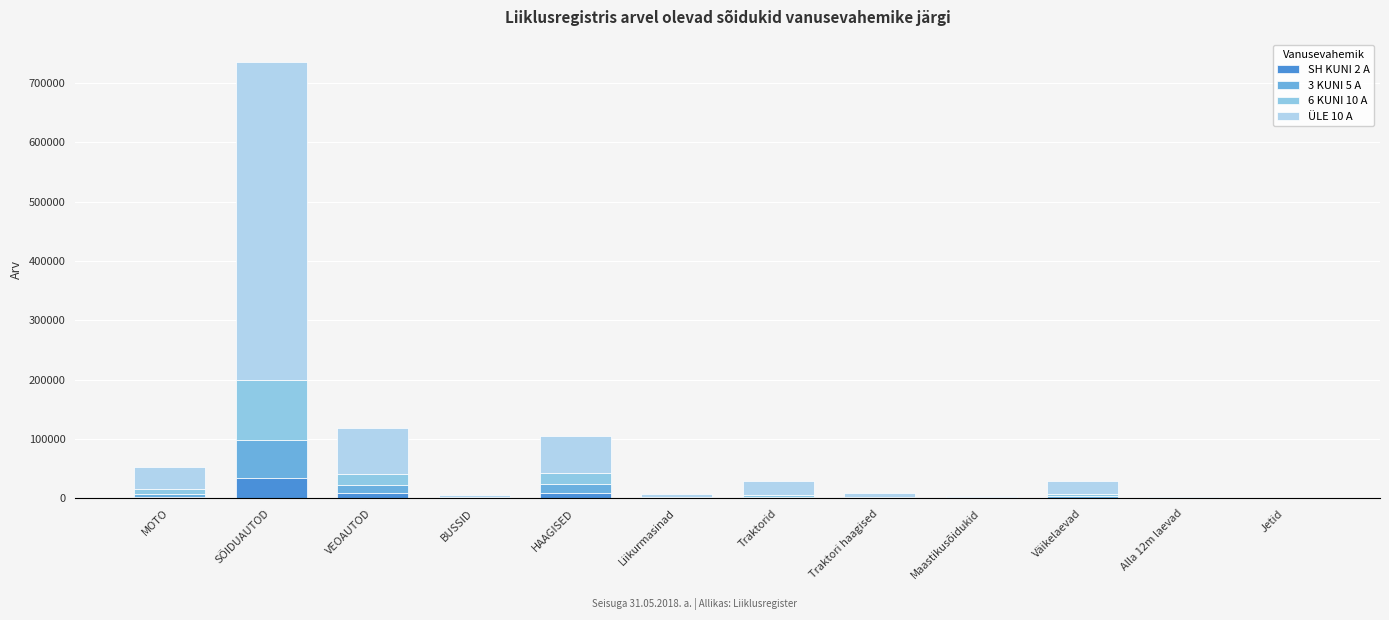

Does the chart contain stacked bars?

Yes